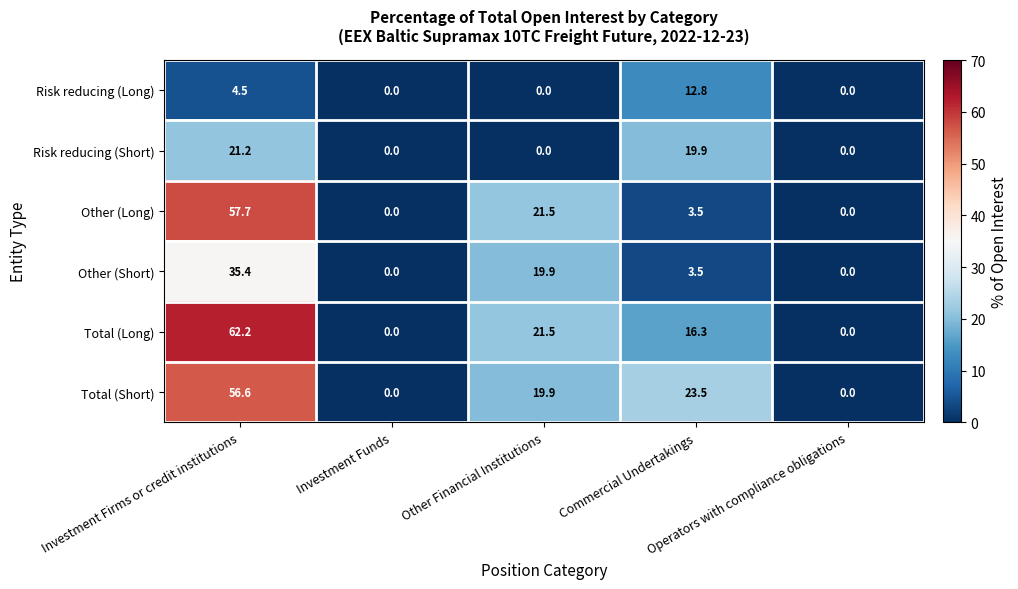

Rank the series by their maximum value, from lowest to highest.

Risk reducing (Long), Risk reducing (Short), Other (Short), Total (Short), Other (Long), Total (Long)